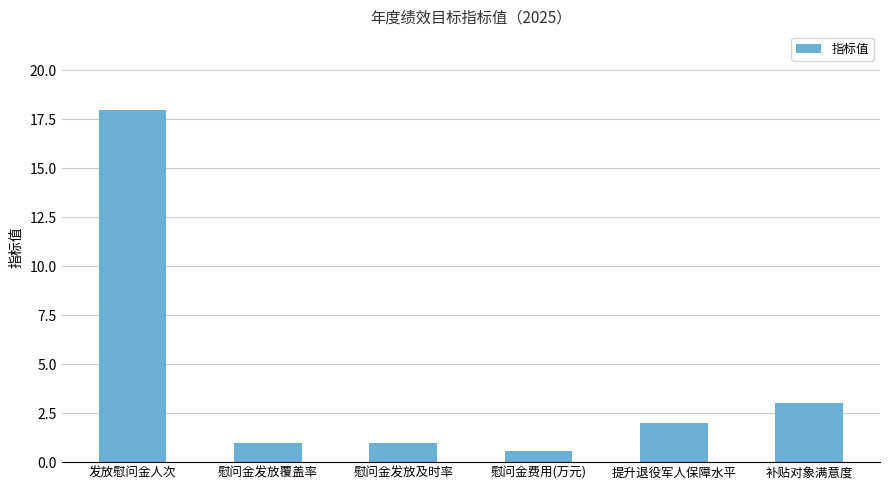

What is the label of the 3rd bar from the right?

慰问金费用(万元)